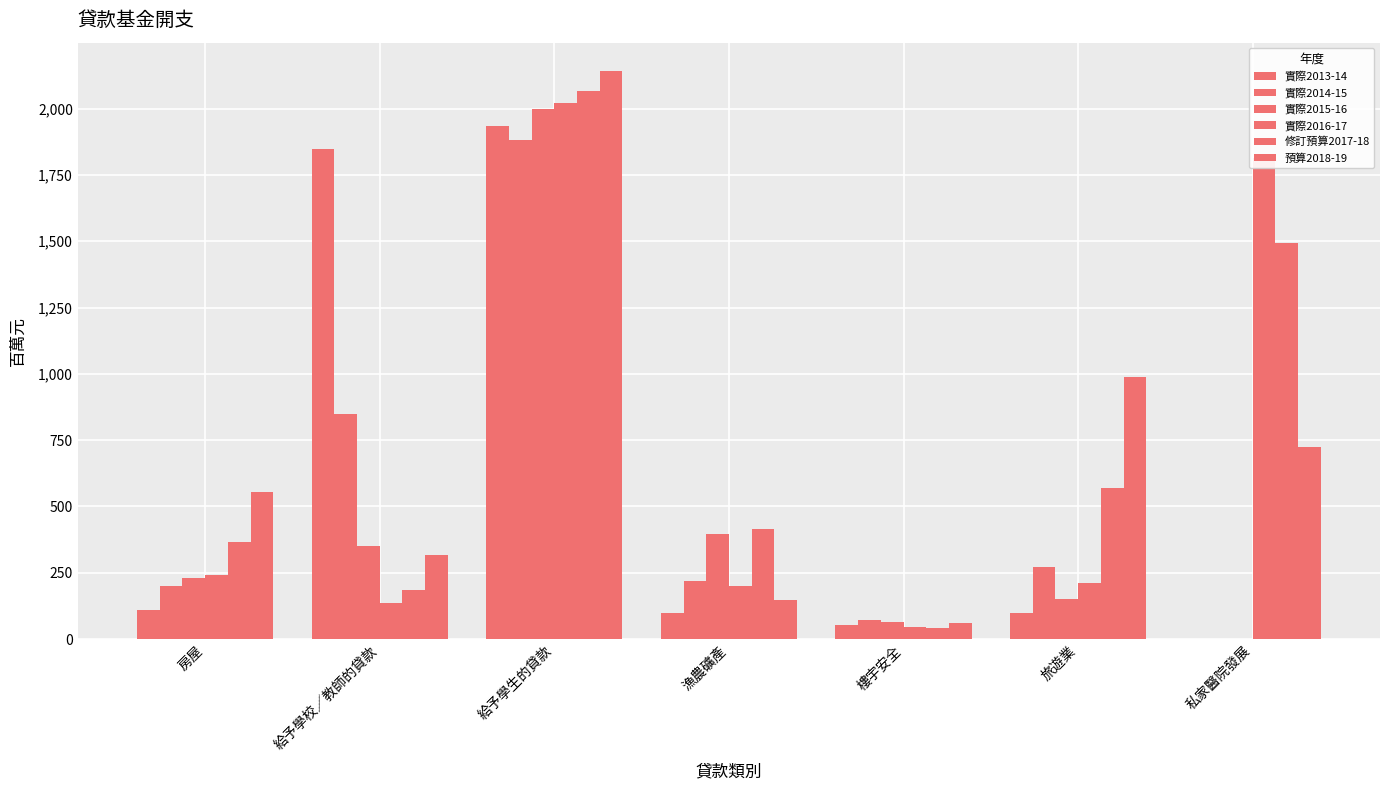

Rank the series by their maximum value, from highest to lowest.

預算2018-19, 修訂預算2017-18, 實際2016-17, 實際2015-16, 實際2013-14, 實際2014-15